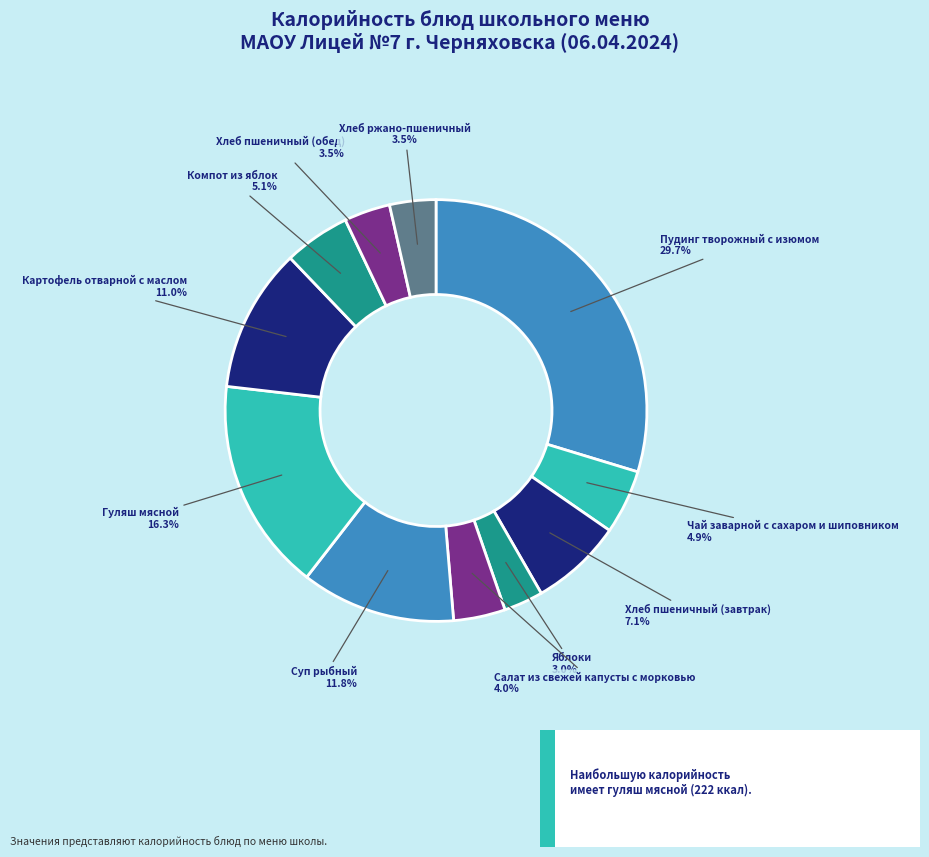

Which has a higher value, Салат из свежей капусты с морковью or Яблоки?

Салат из свежей капусты с морковью